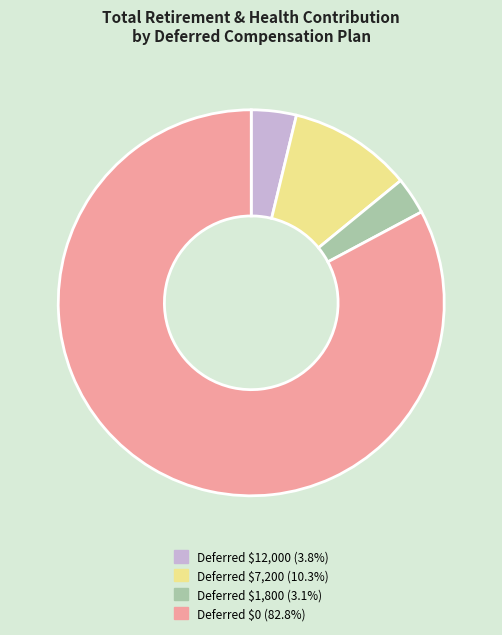

Is there any slice that represents more than half of the pie?

Yes